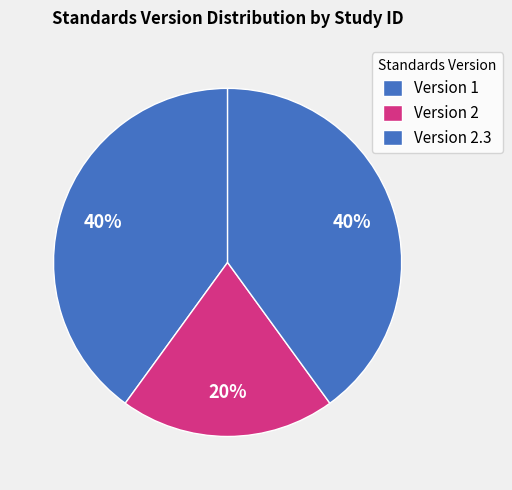

How many slices are in this pie chart?

3